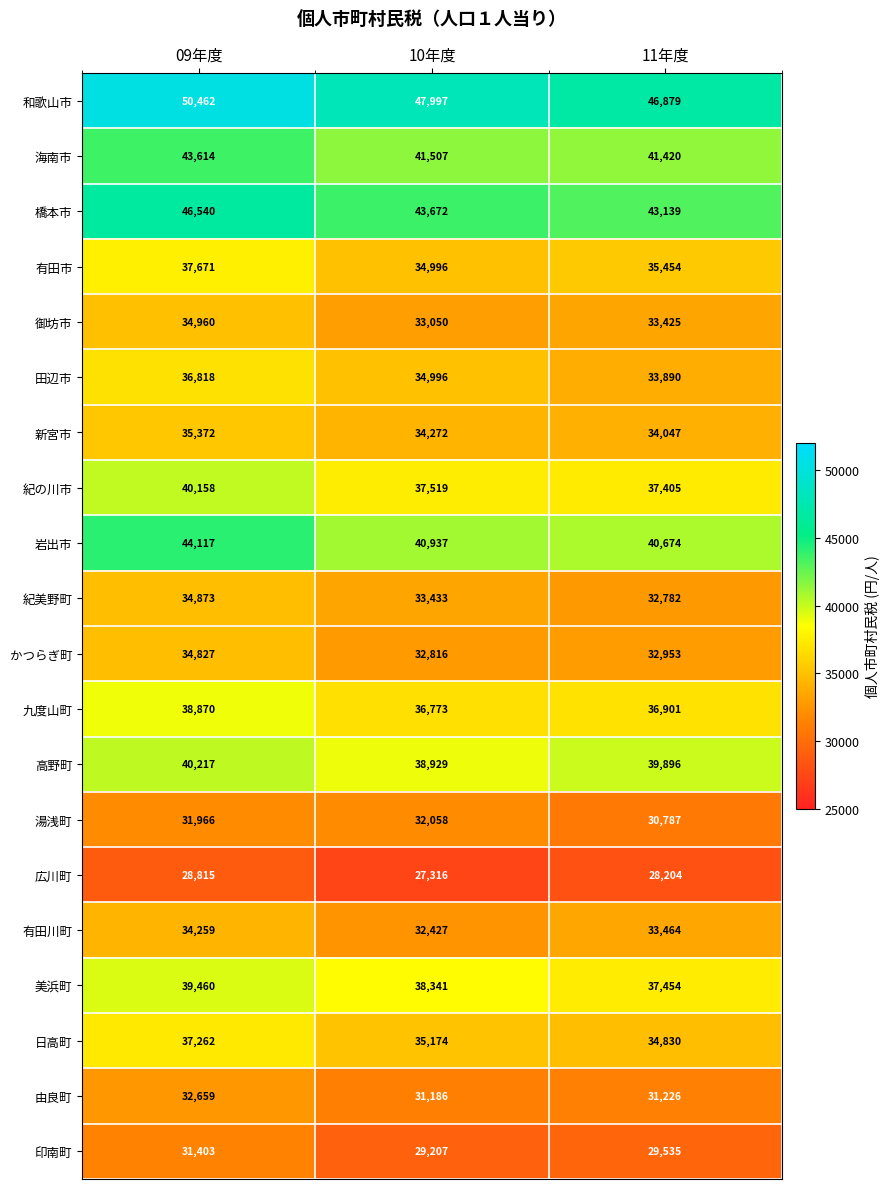

The value of 紀の川市 at 10年度 is 37519. True or false?

True